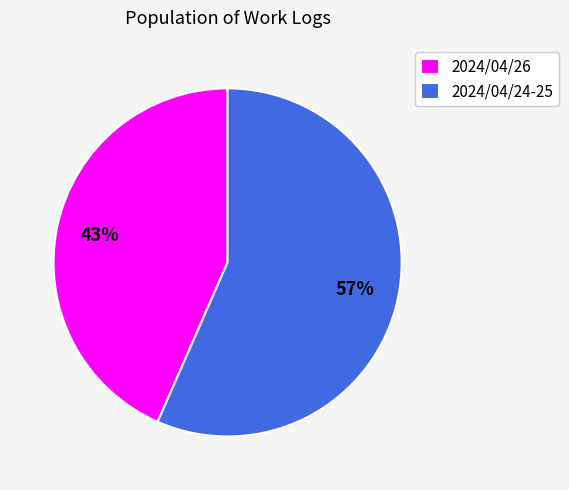

To the nearest percent, what percentage of the pie is 2024/04/26?

43%